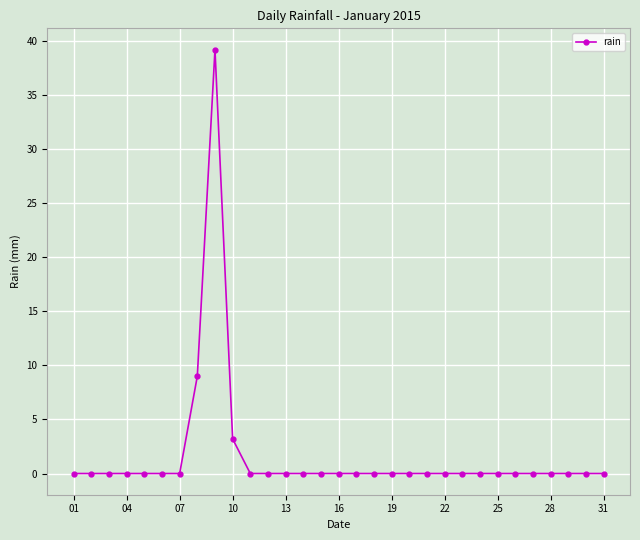

What is the greatest value displayed?

39.2